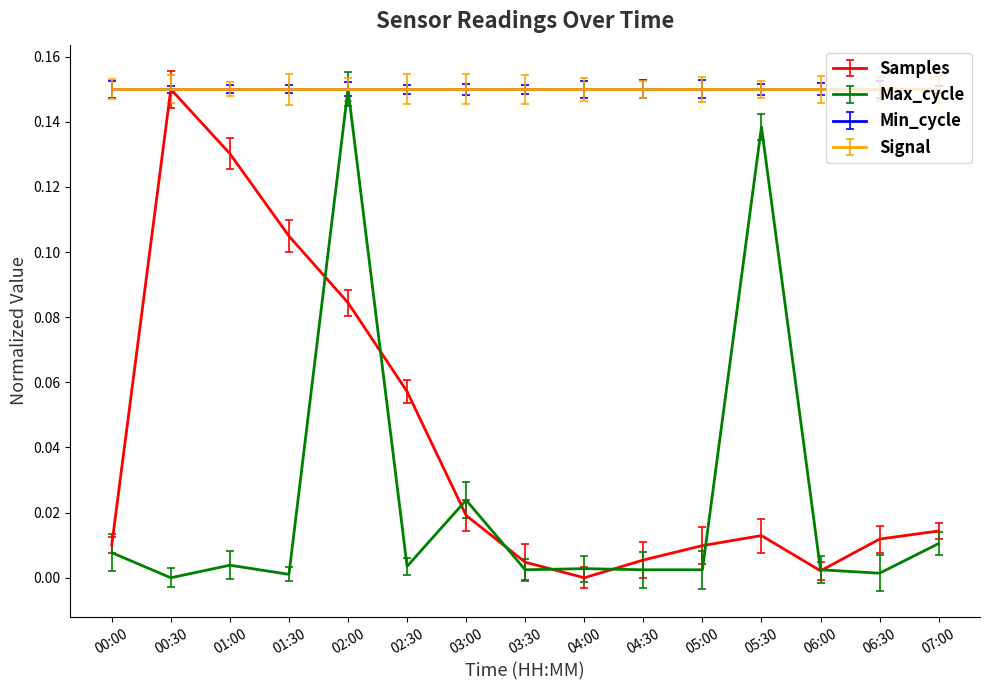

Between 02:30 and 05:30, which series saw the biggest shift?

Max_cycle